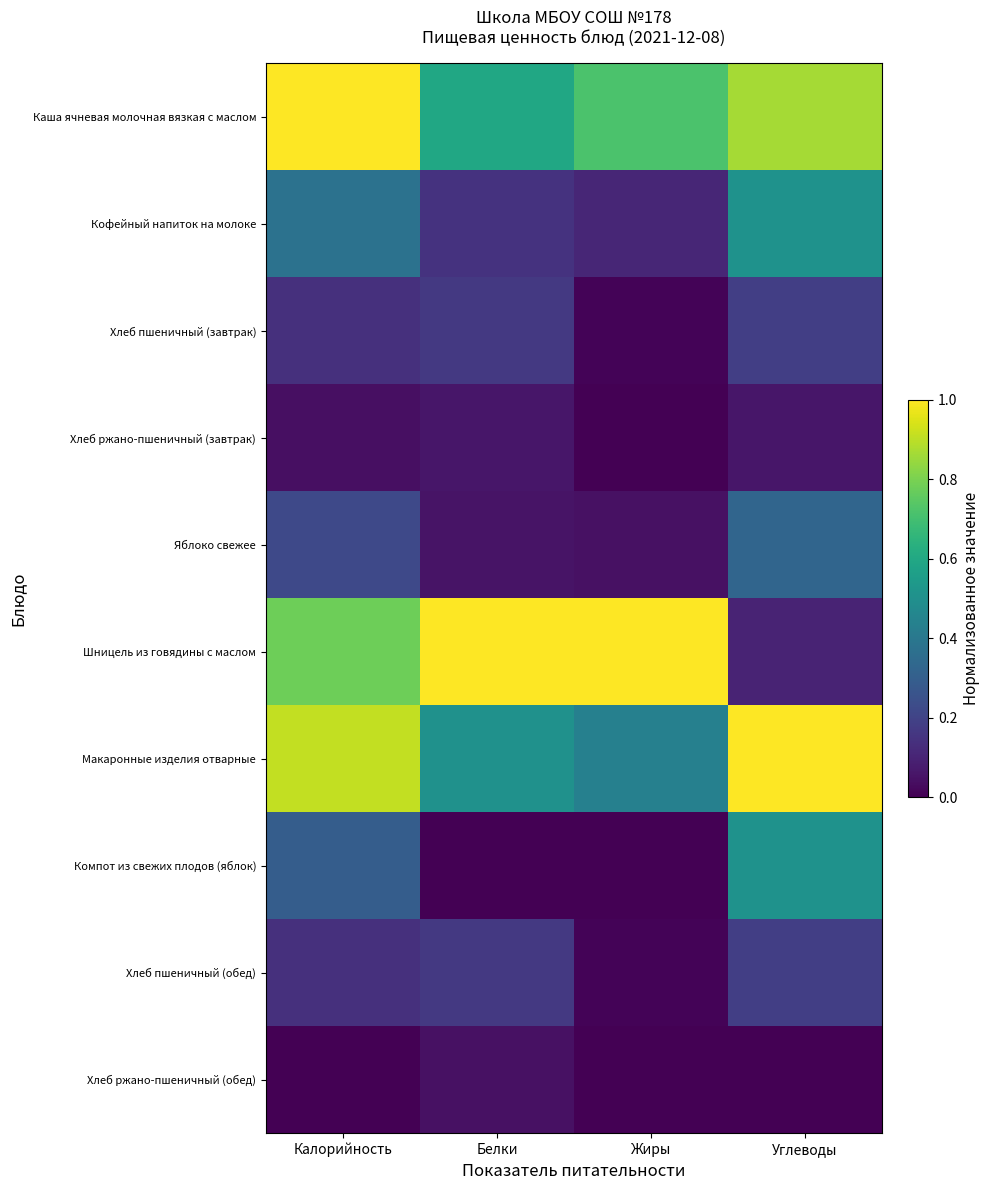

What is the total value across all series at Жиры?

2.3